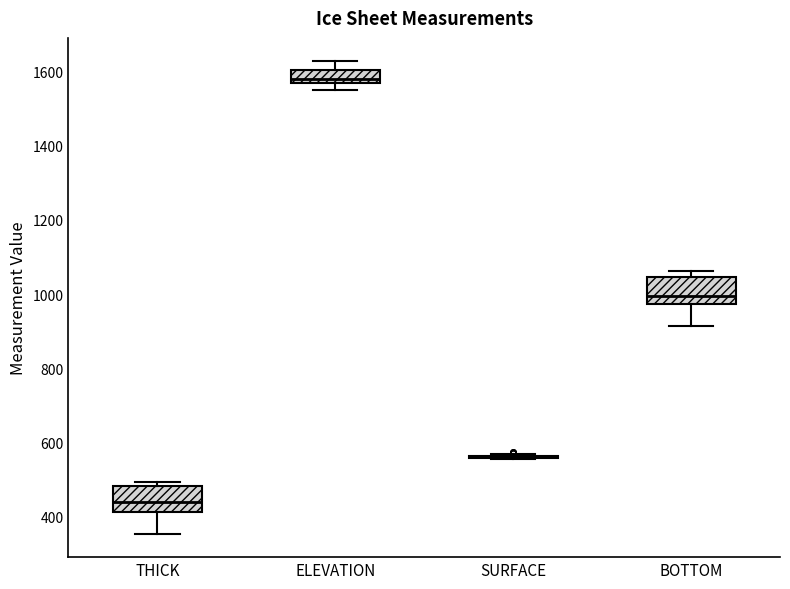

Reading left to right, read every box against the y-axis: the position of its median line, the range the box covers, and the ends of its whiskers. The values are not printed on the chart, so give them approximately, as read against the axis.

THICK: median 440, box 420 to 480, whiskers 360 to 500
ELEVATION: median 1580, box 1560 to 1600, whiskers 1560 (just below the box's lower edge) to 1620
SURFACE: box collapsed to a line at 560, whiskers 560 to 560
BOTTOM: median 1000, box 980 to 1040, whiskers 920 to 1060